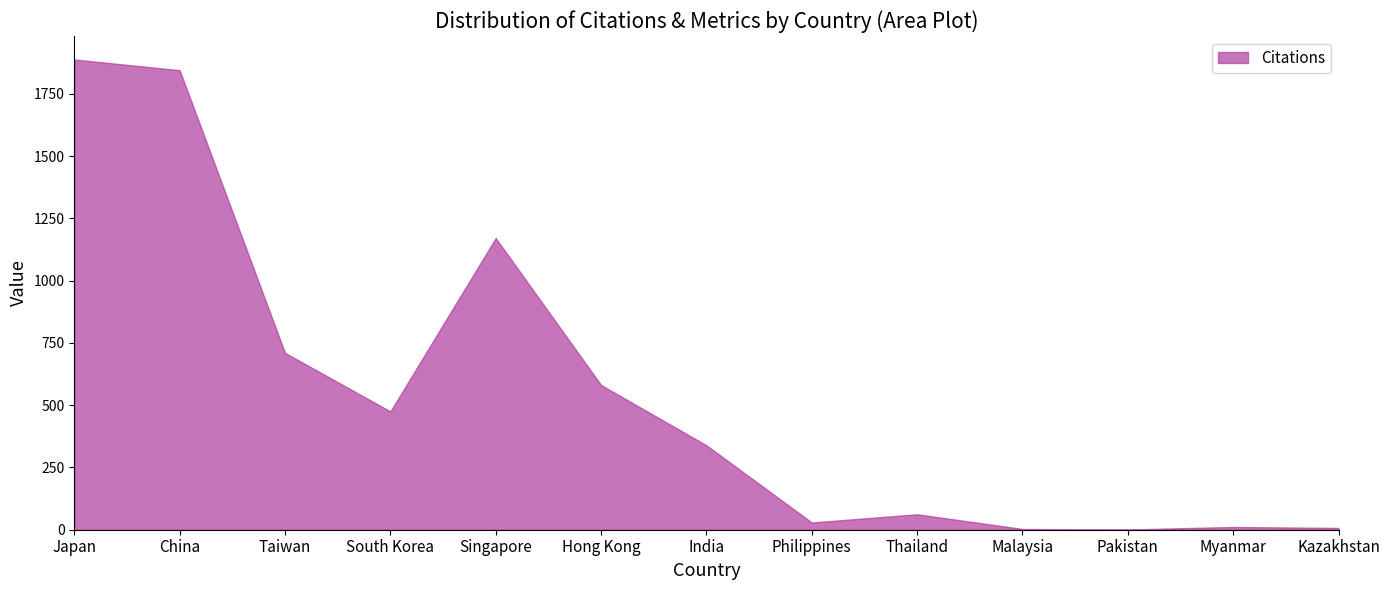

At how many categories does at least one series exceed 533?

5